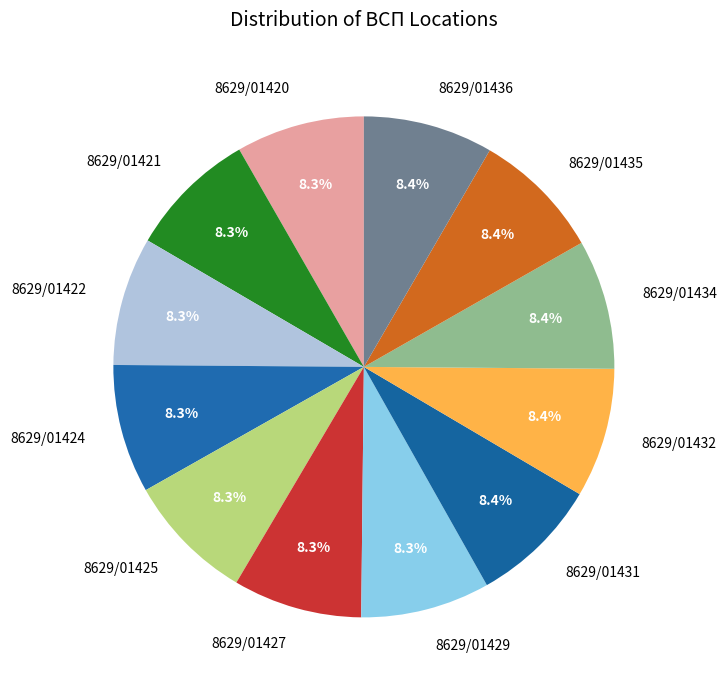

To the nearest percent, what is the average slice percentage?

8%